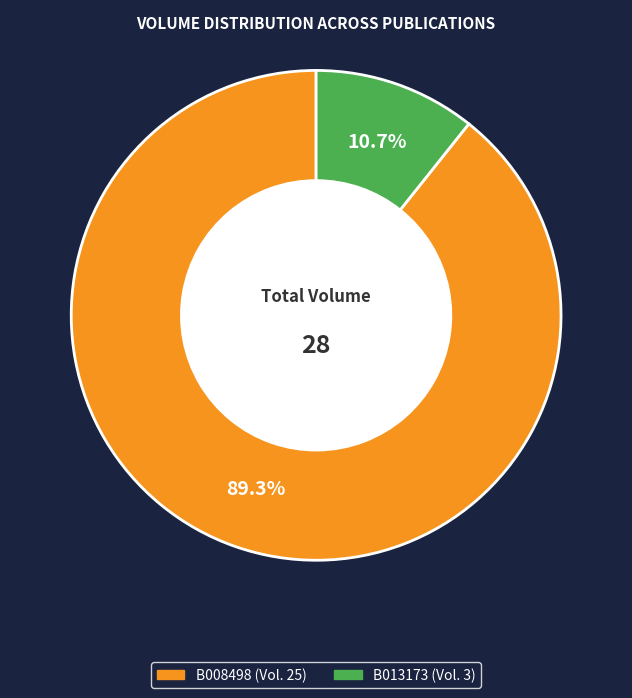

How many slices are in this pie chart?

2